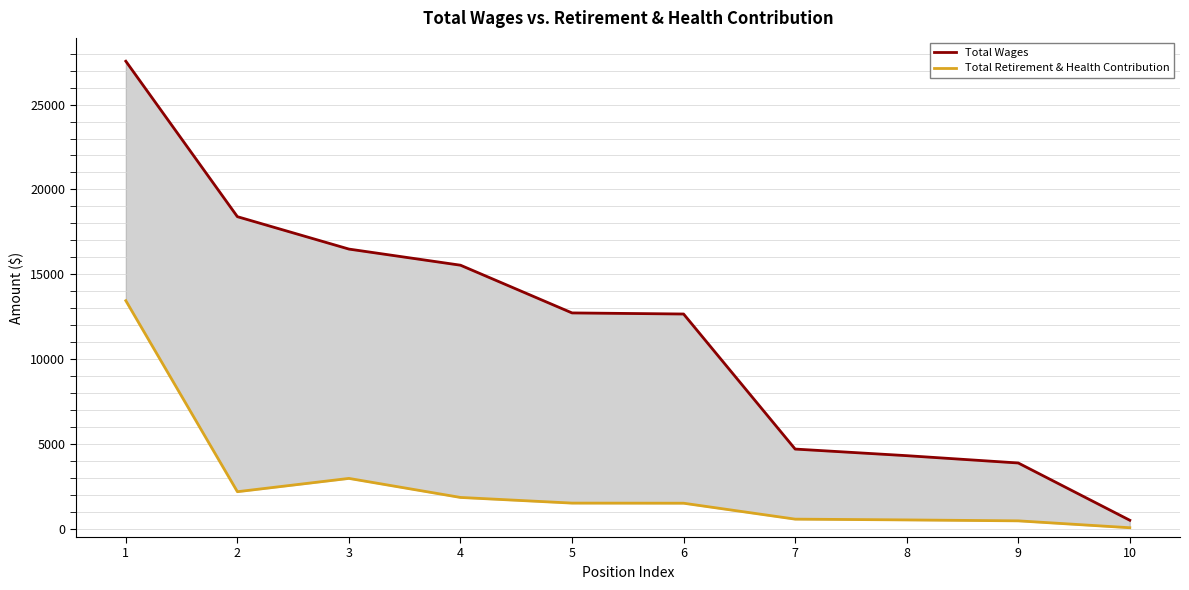

Which has a higher value, 6 or 3?

3